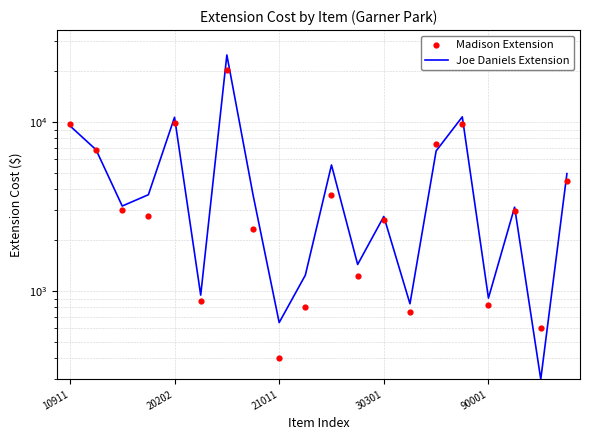

At how many categories does at least one series exceed 10230?

3